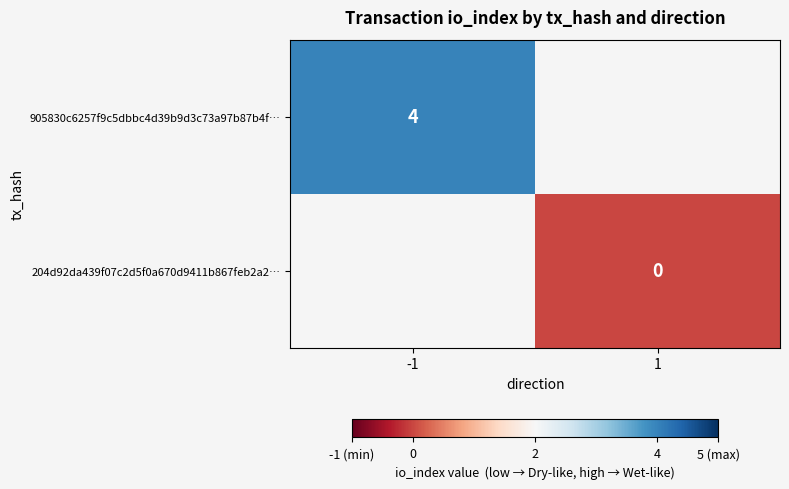

Is it true that 905830c6257f9c5dbbc4d39b9d3c73a97b87b4f… equals 2 at -1?

False